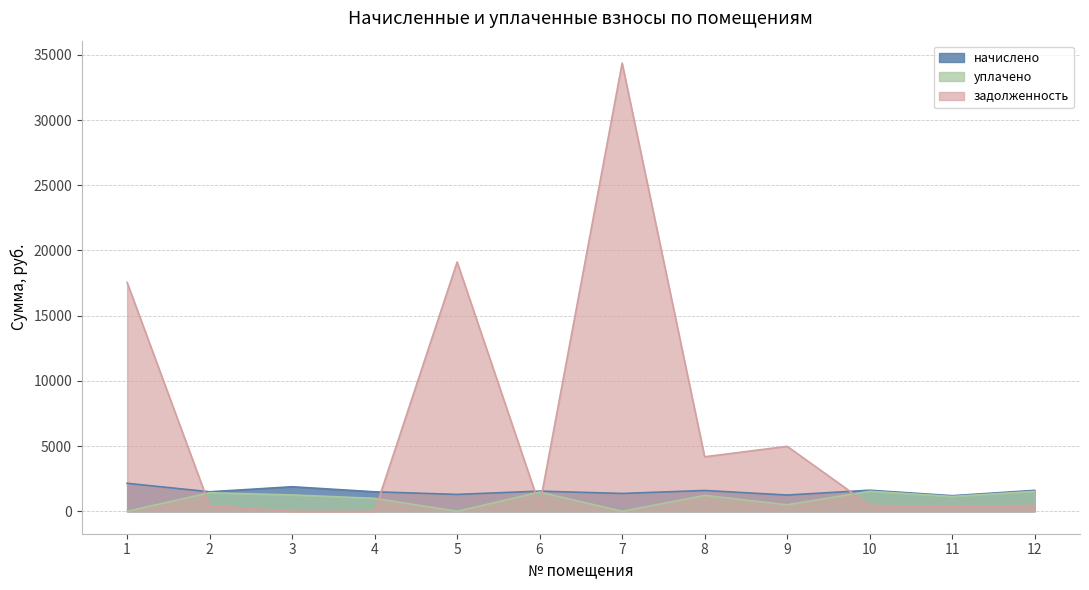

In задолженность, how many points are higher than both neighbors (excluding endpoints)?

3